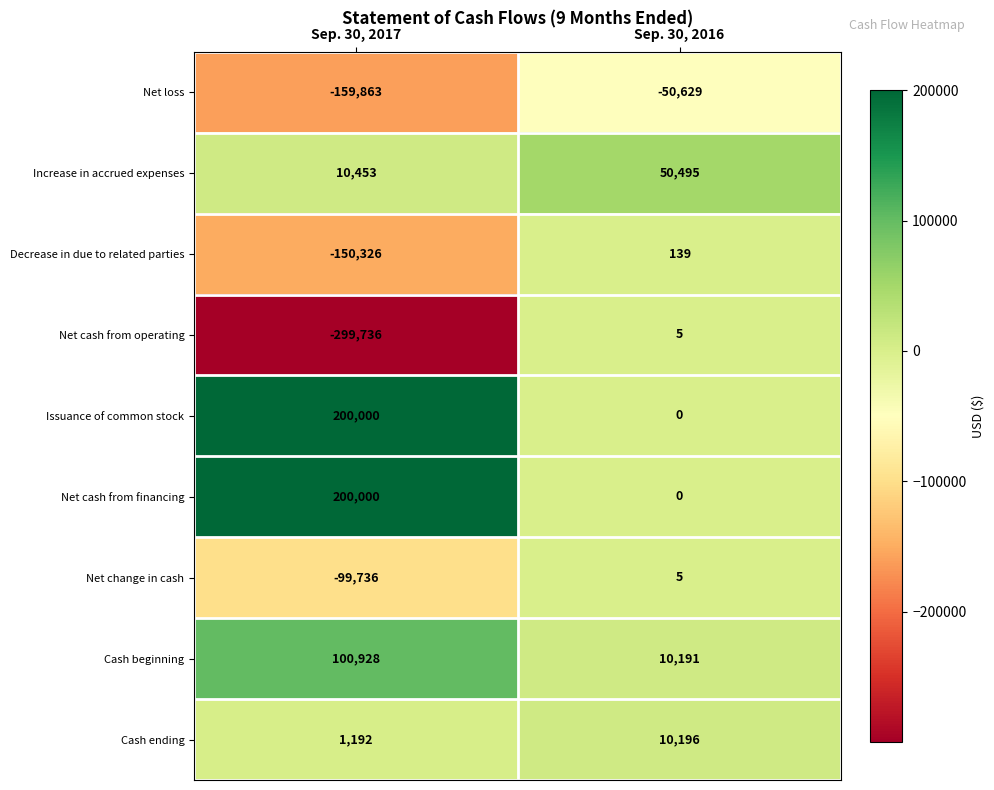

What is the approximate value of Net loss at Sep. 30, 2017, to the nearest 10?

-159860